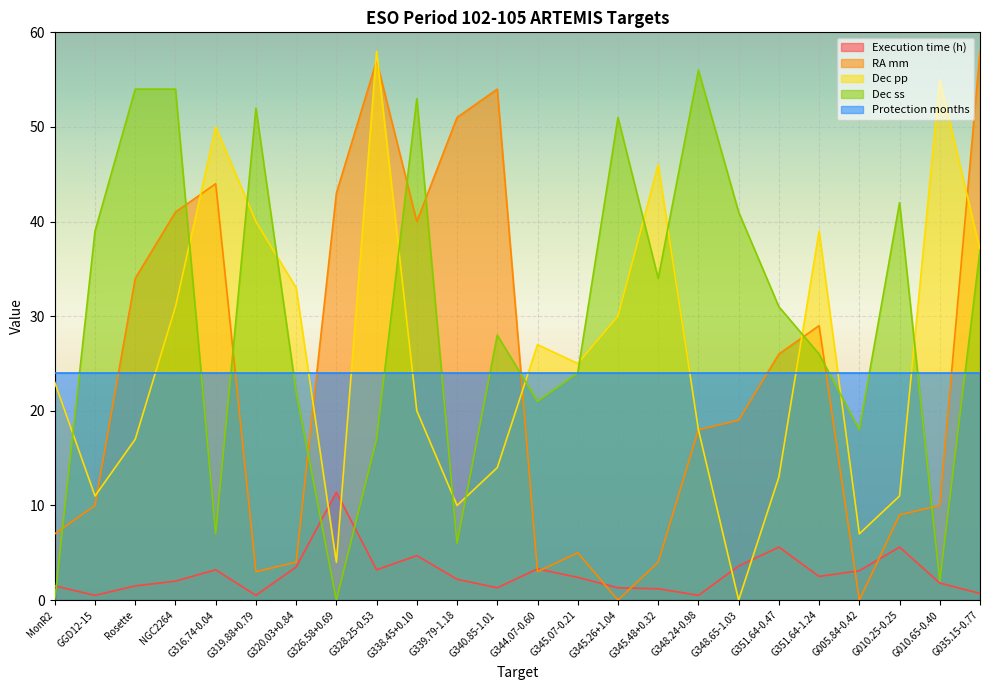

Between which two adjacent categories do Dec pp and Execution time (h) first intersect?

G320.03+0.84 and G326.58+0.69